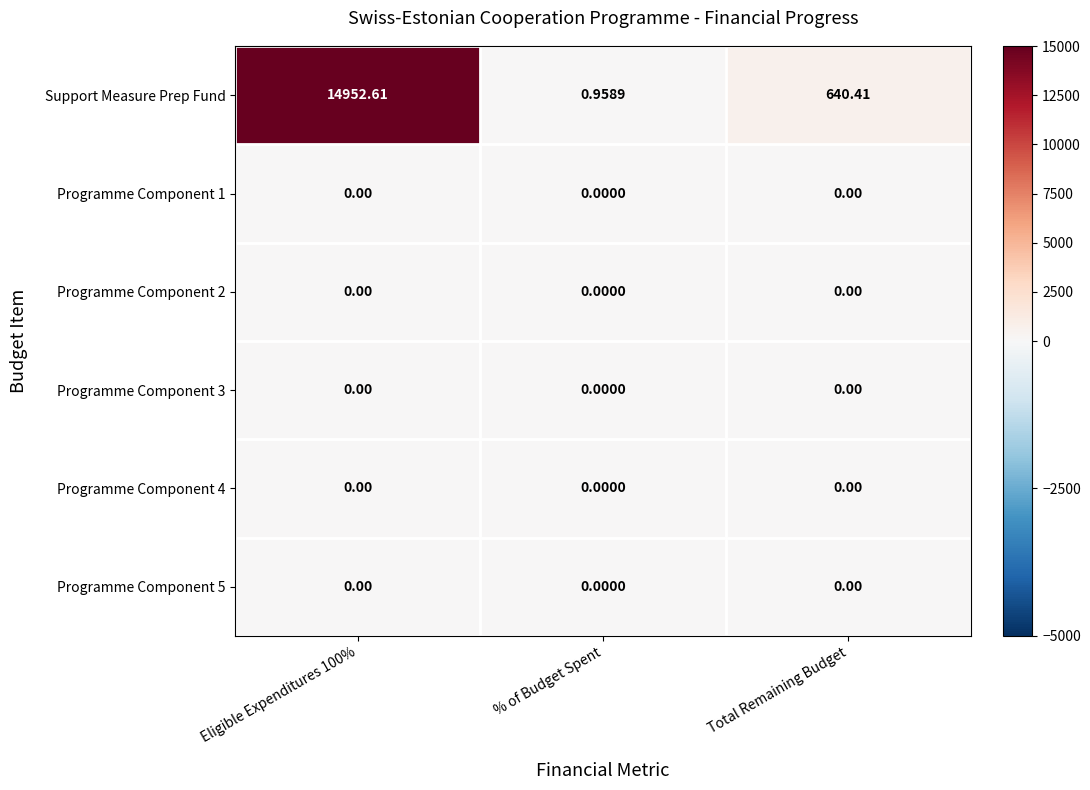

Which series has the largest range (max minus min)?

Support Measure Prep Fund